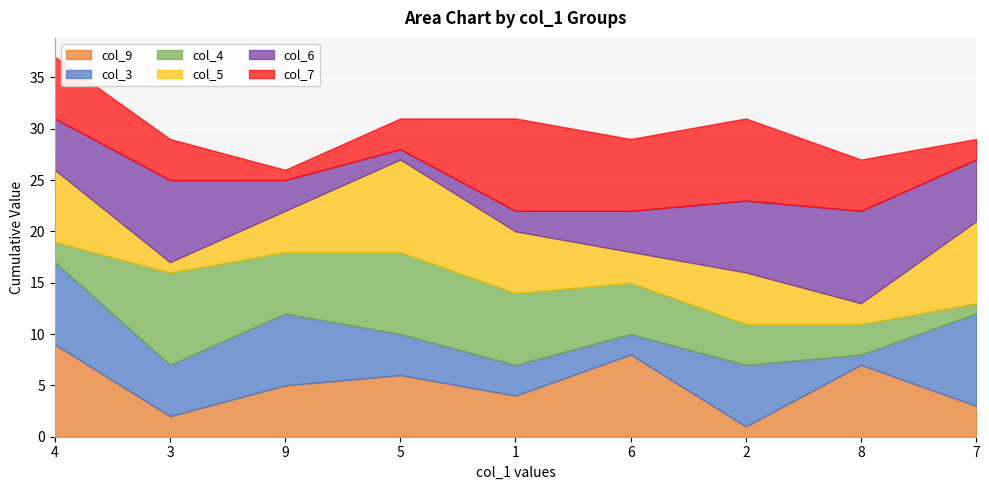

In col_6, how many points are higher than both neighbors (excluding endpoints)?

2